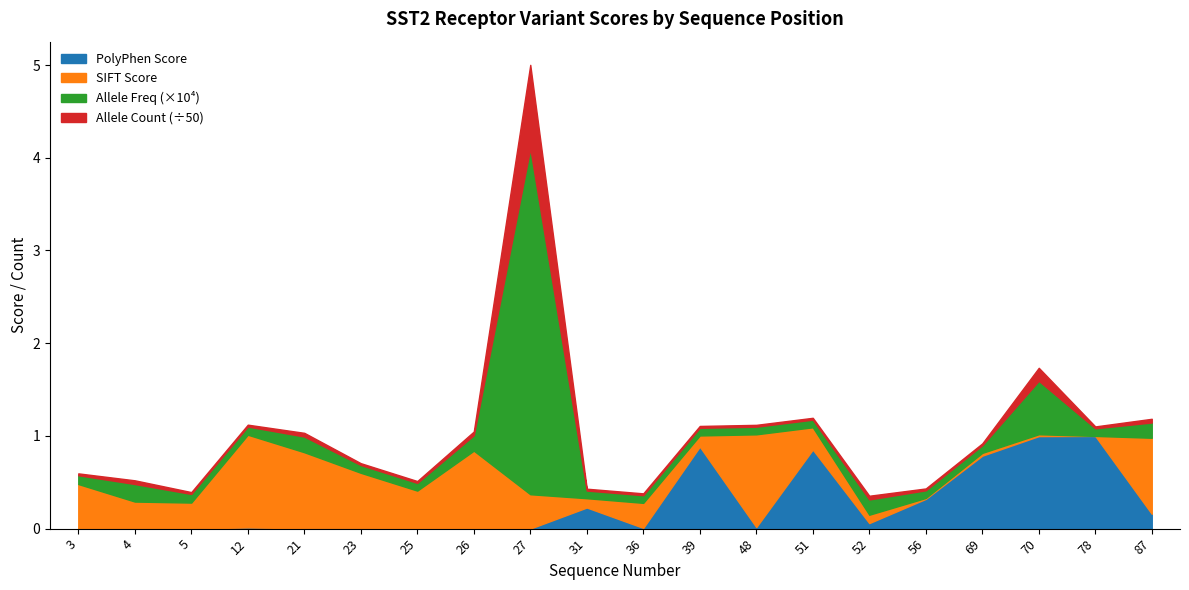

What are all the series names shown in the legend?

PolyPhen Score, SIFT Score, Allele Freq (×10⁴), Allele Count (÷50)